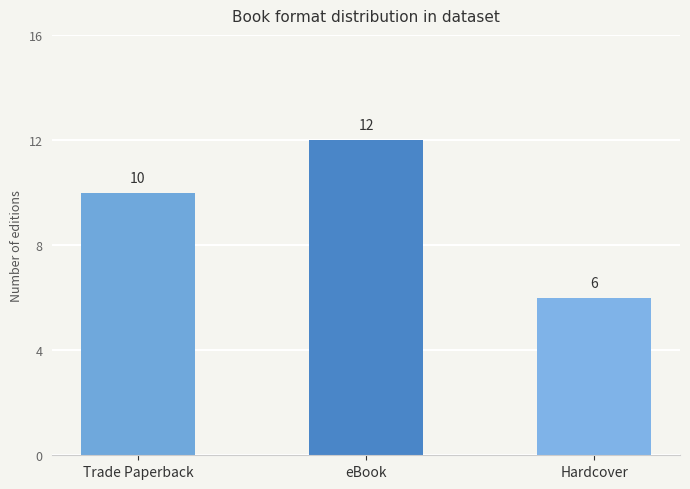

What is the approximate value at eBook?

12